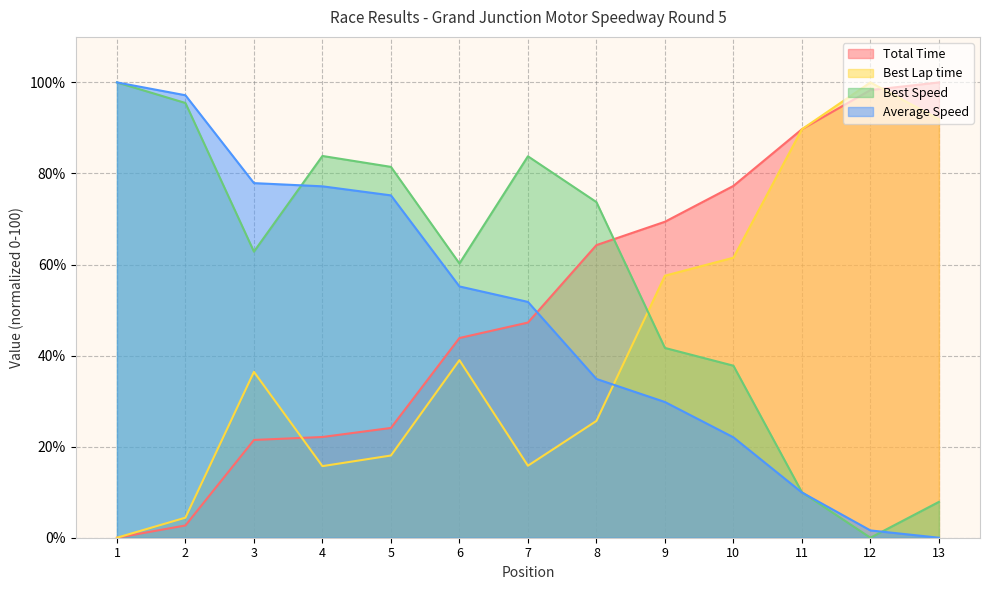

At which label does Best Lap time first exceed 36?

3